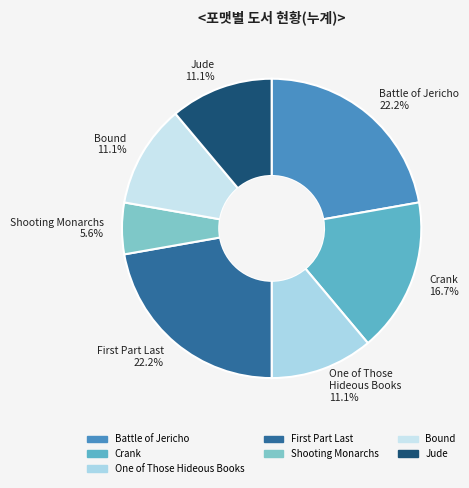

To the nearest percent, what percentage of the pie is One of Those Hideous Books?

11%